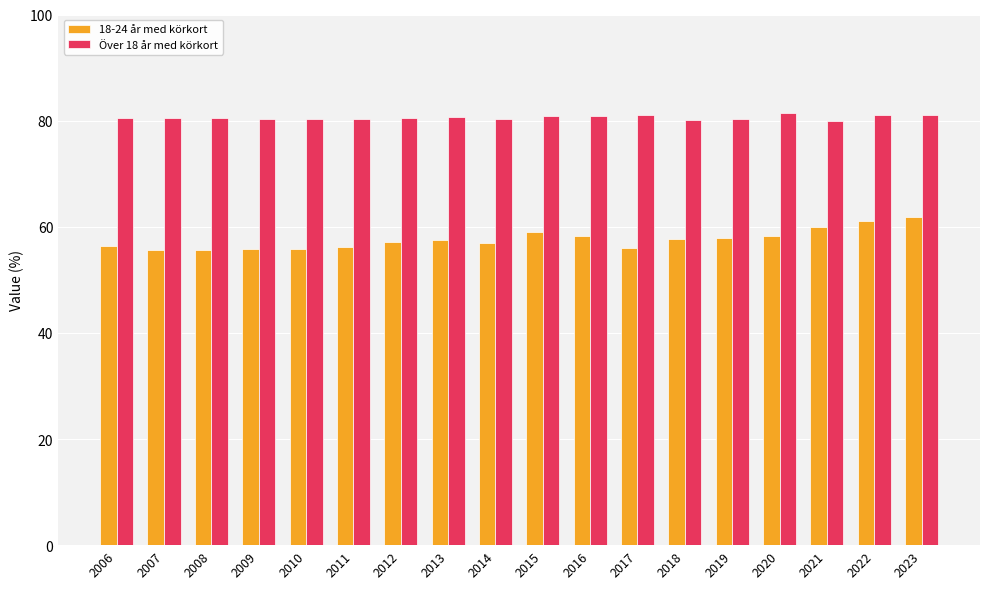

What is the total value across all series at 2023?

142.9